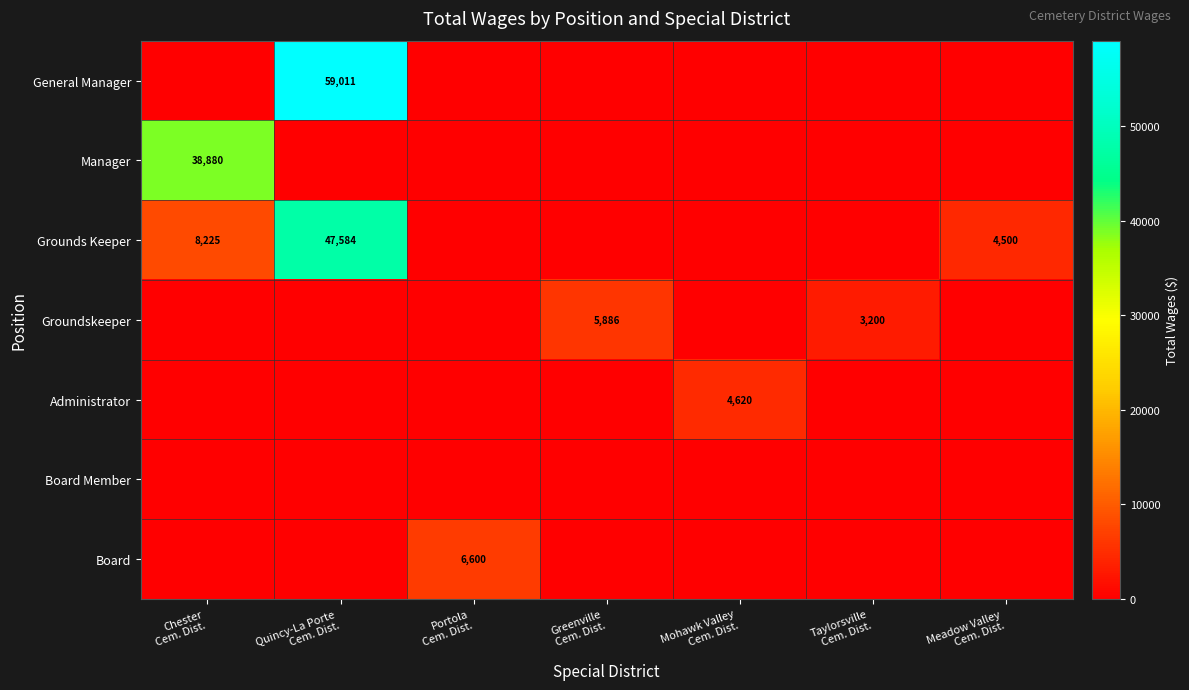

What value does the Groundskeeper series have at Greenville Cem. Dist.?

5886